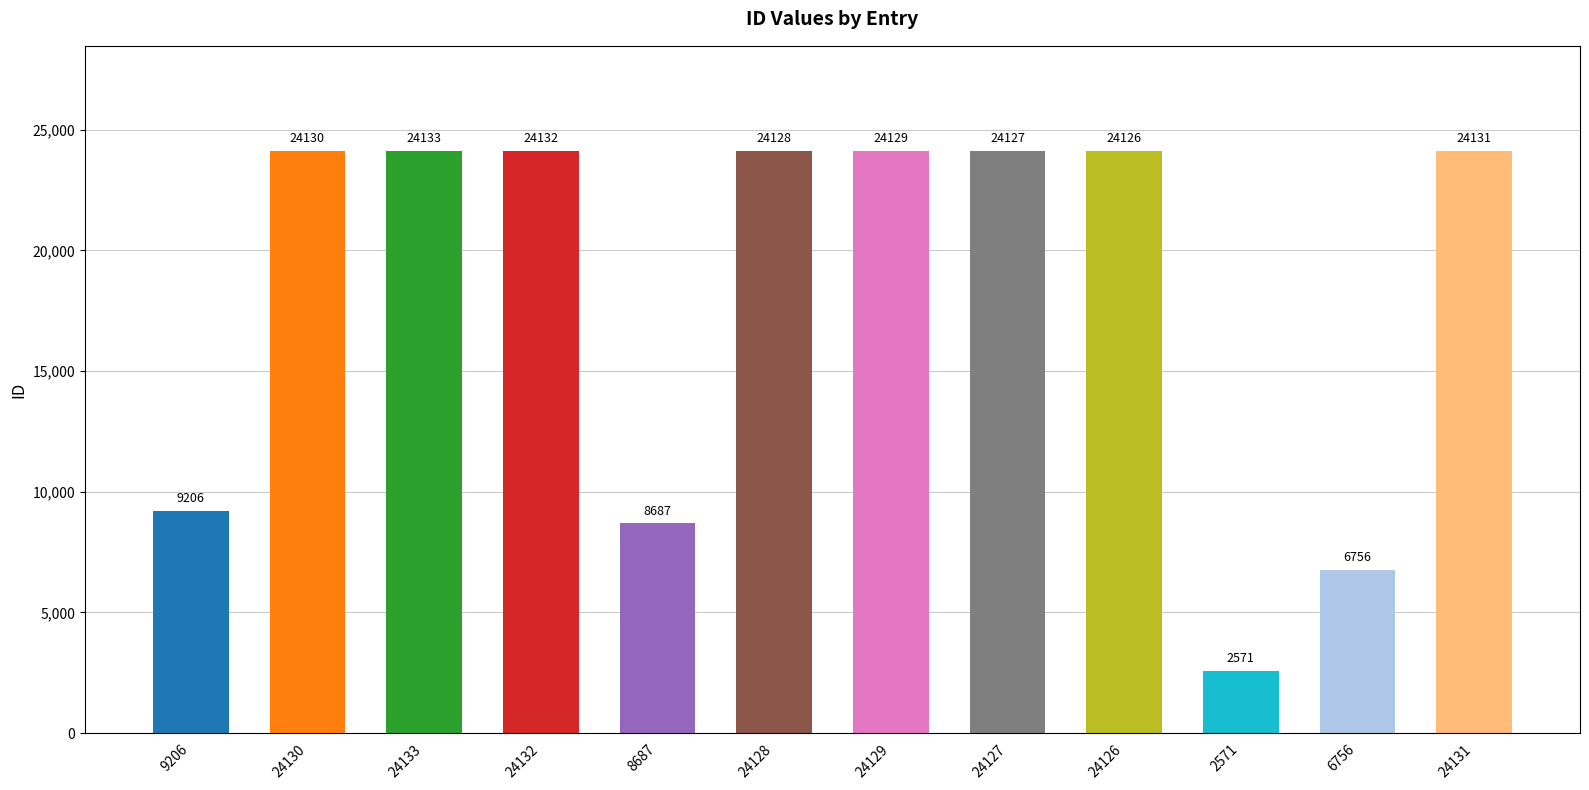

What is the change in value from 8687 to 24131?

+15444